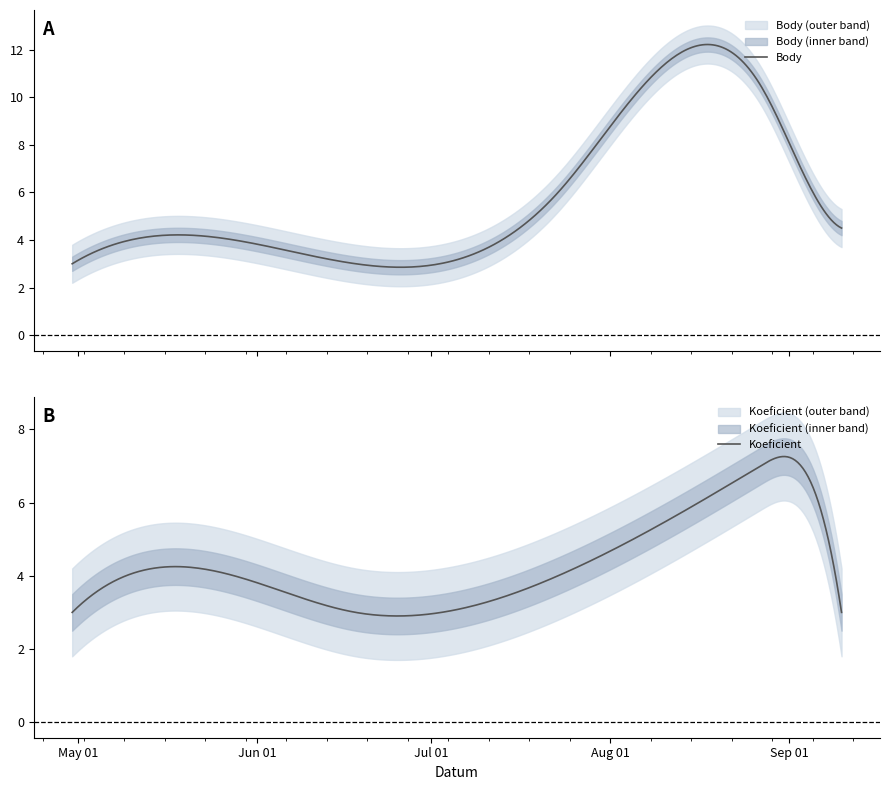

What is the maximum value for Koeficient?

7.3